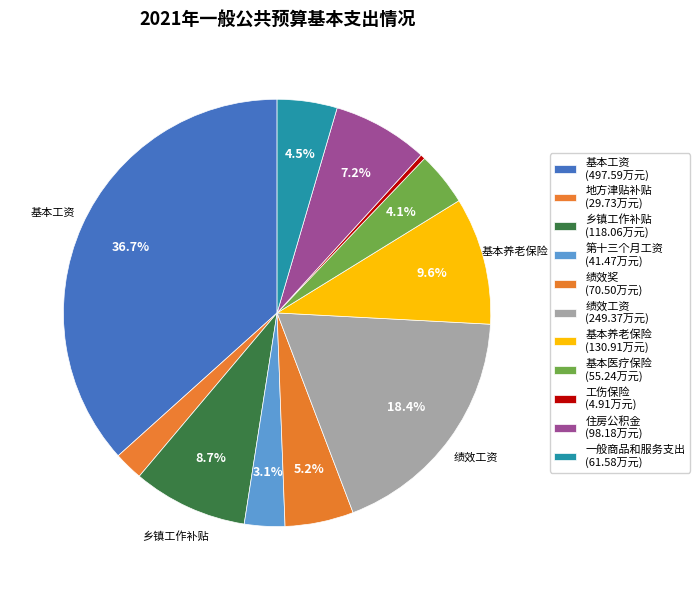

How many slices are in this pie chart?

11